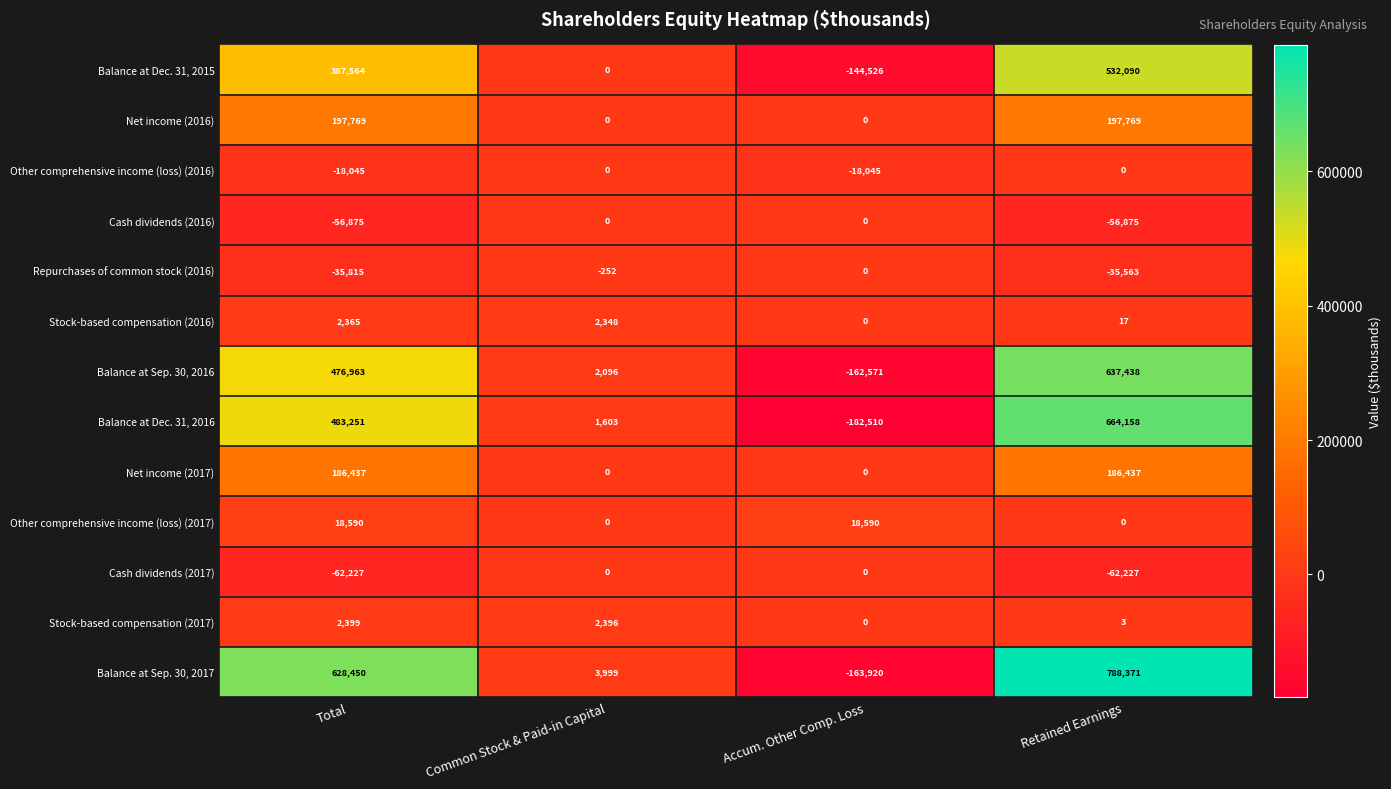

True or false: Repurchases of common stock (2016) has a value of -35563 at Retained Earnings.

True